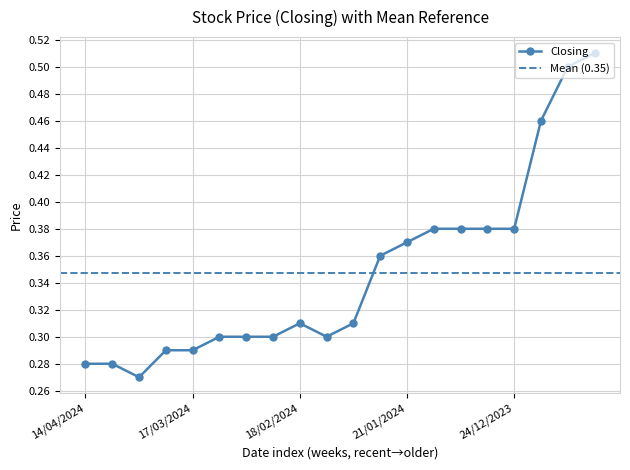

How many High values are between 0 and 1?

20